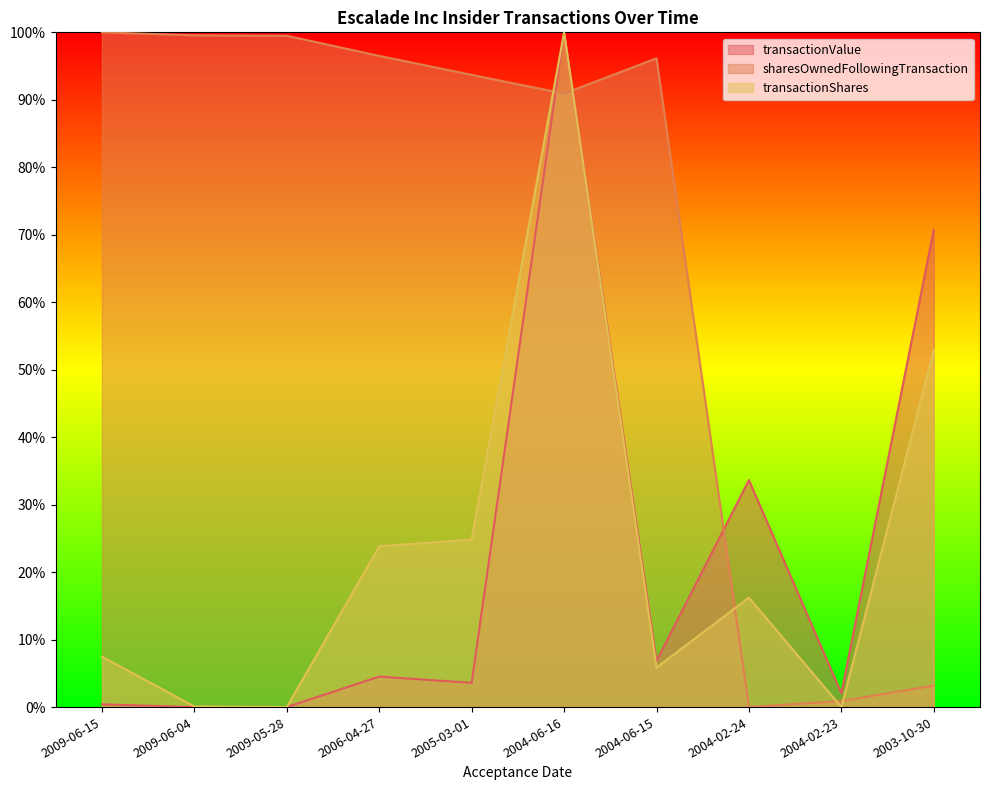

How many lines are shown in the chart?

3